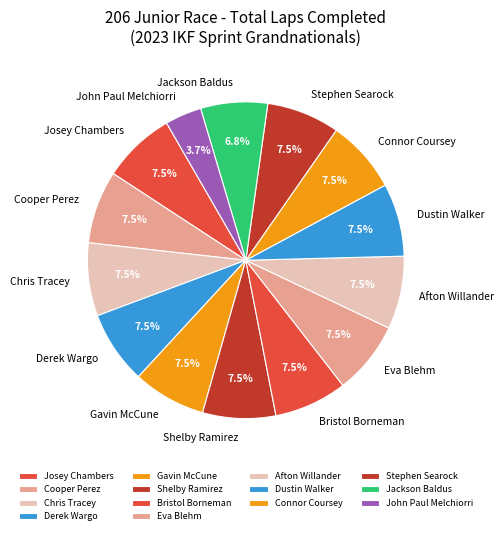

Does any single category account for the majority?

No